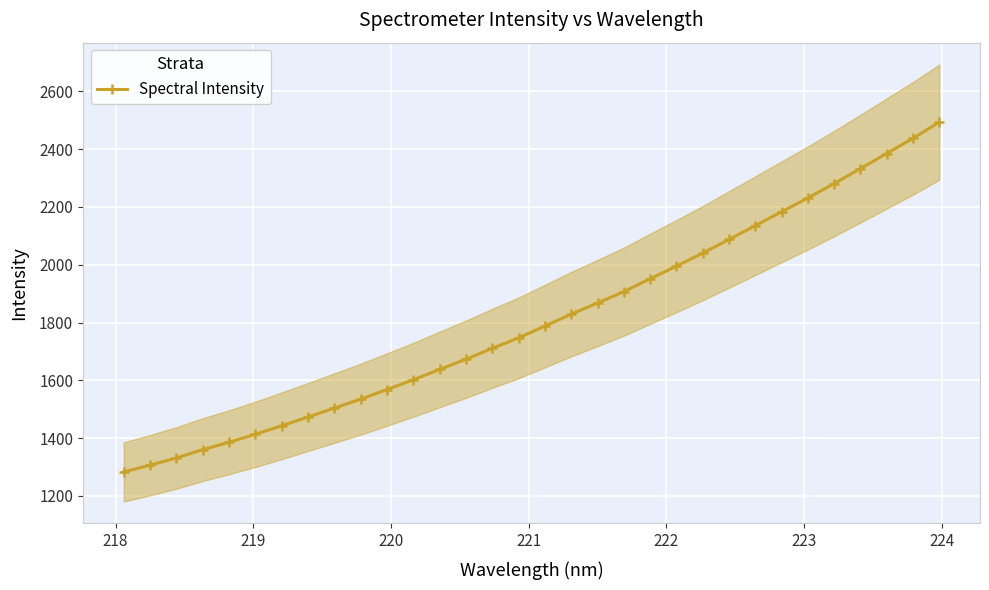

What is the value of the Spectral Intensity point at the 10th from the left?

1534.8